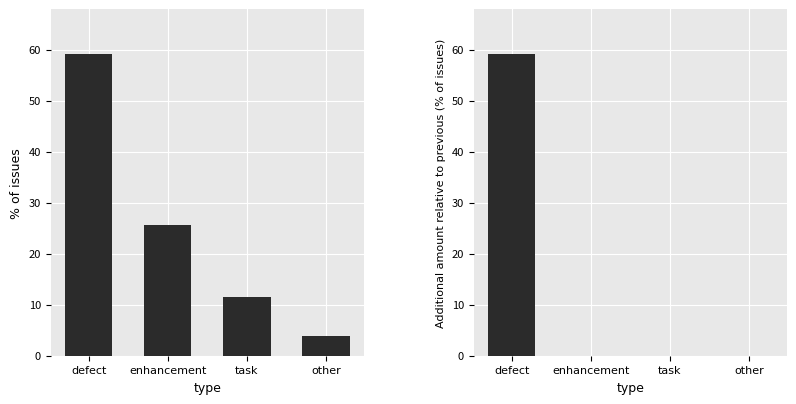

Between defect and other, which is larger?

defect